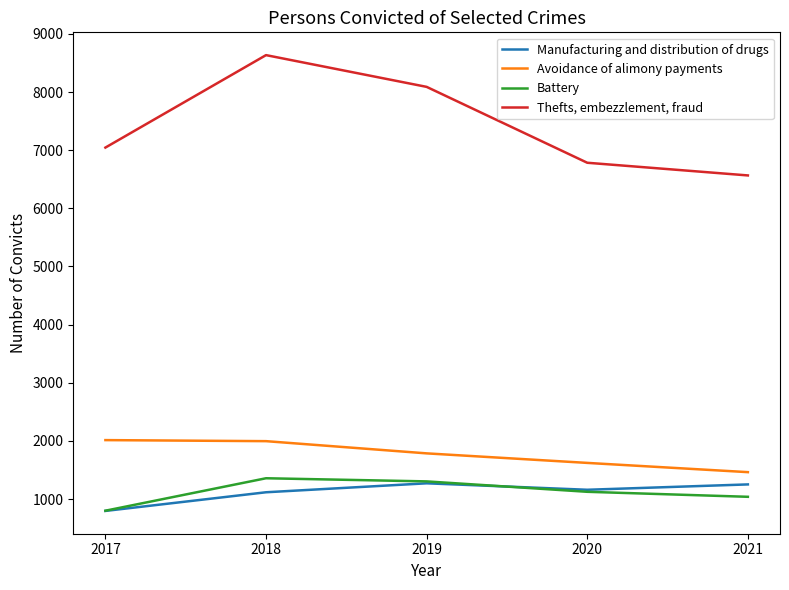

Rank the series by their maximum value, from highest to lowest.

Thefts, embezzlement, fraud, Avoidance of alimony payments, Battery, Manufacturing and distribution of drugs